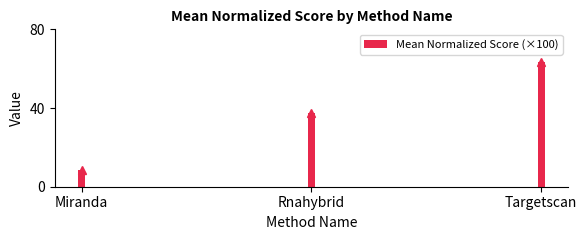

The value at Miranda is 12.4. True or false?

False